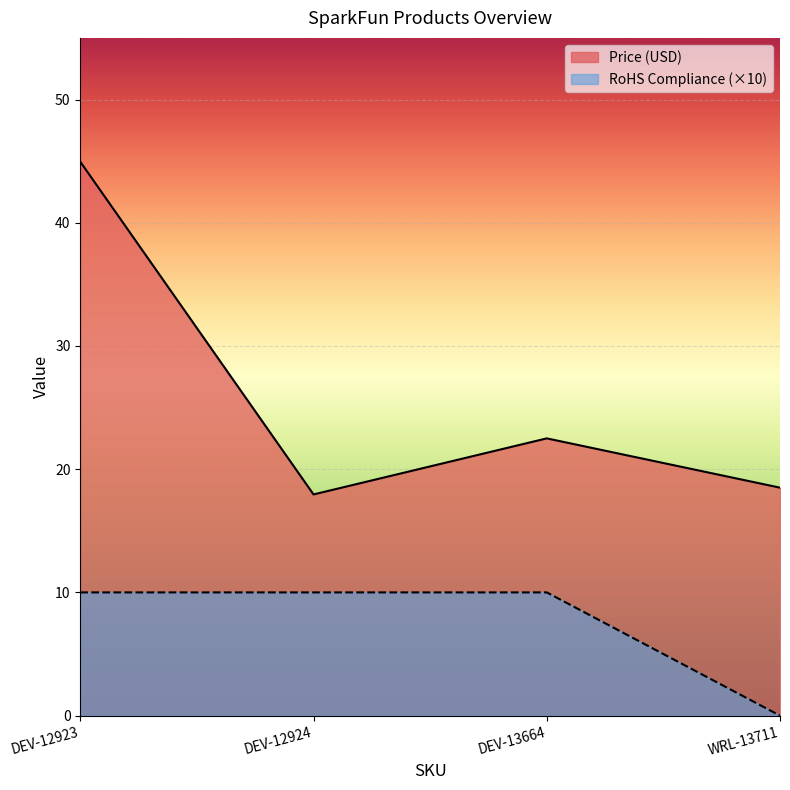

How many lines are shown in the chart?

2